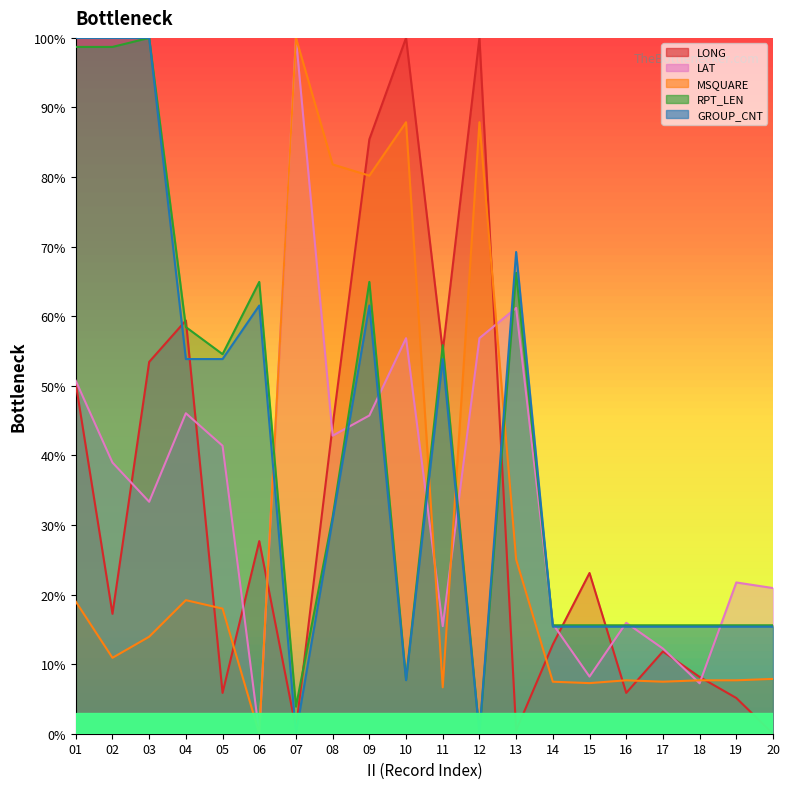

Which series ends up on top after the final intersection of GROUP_CNT and LONG?

GROUP_CNT